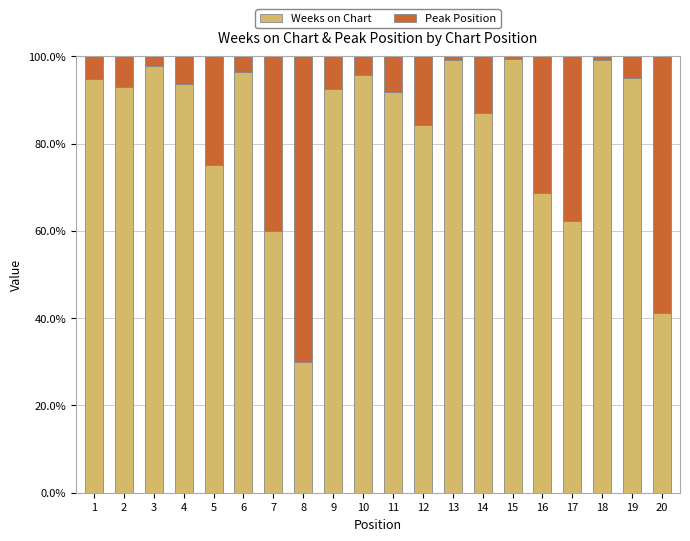

What is the highest value of the Weeks on Chart series?

99.4